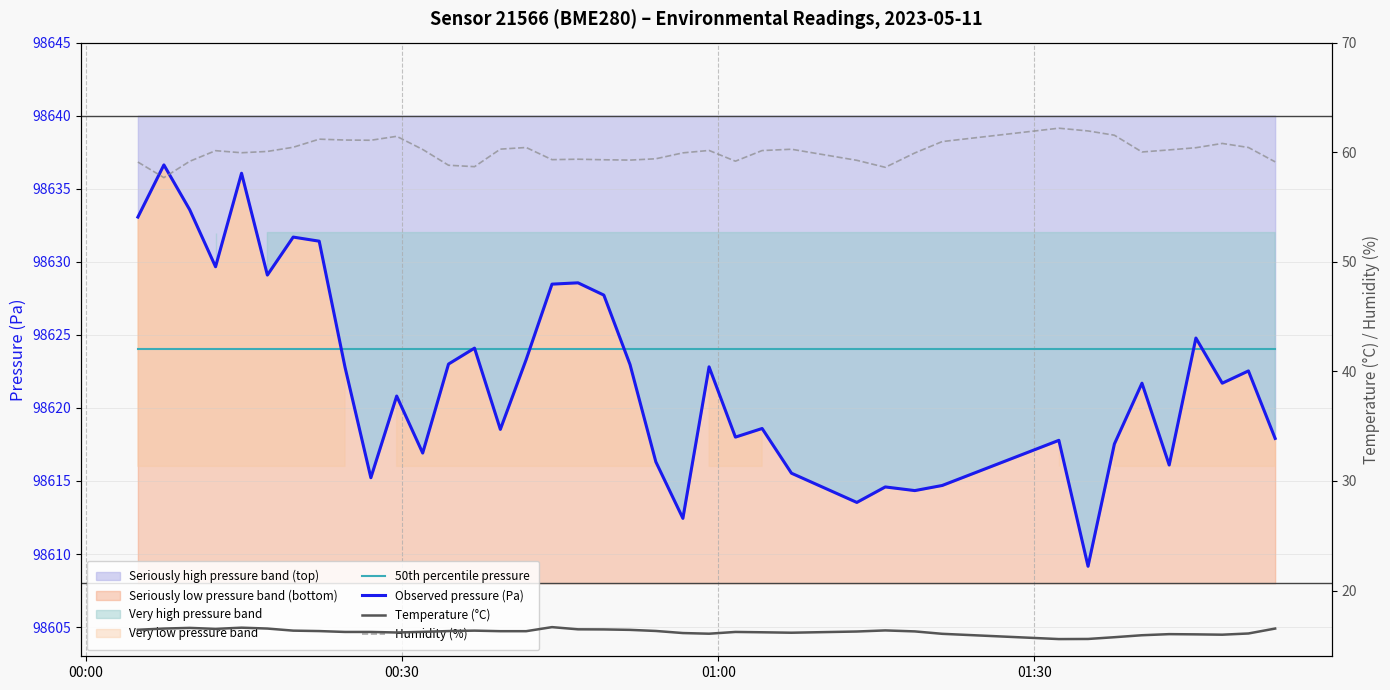

The Temperature (°C) series shows 25.2 at 21. True or false?

False